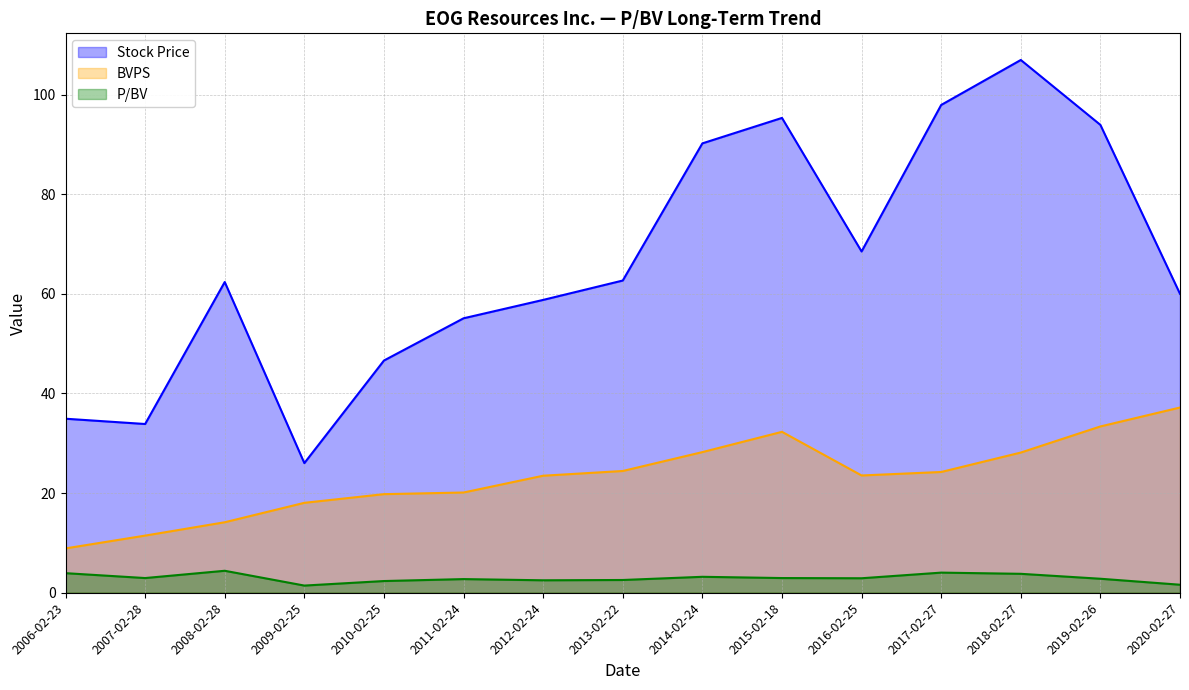

Reading right to left, list all the values displayed in this chart.

Stock Price: 2020-02-27=60.0	2019-02-26=93.9	2018-02-27=106.9	2017-02-27=97.9	2016-02-25=68.5	2015-02-18=95.3	2014-02-24=90.2	2013-02-22=62.7	2012-02-24=58.8	2011-02-24=55.1	2010-02-25=46.6	2009-02-25=26.0	2008-02-28=62.4	2007-02-28=33.9	2006-02-23=34.9
BVPS: 2020-02-27=37.2	2019-02-26=33.4	2018-02-27=28.1	2017-02-27=24.2	2016-02-25=23.5	2015-02-18=32.3	2014-02-24=28.2	2013-02-22=24.4	2012-02-24=23.5	2011-02-24=20.1	2010-02-25=19.8	2009-02-25=18.1	2008-02-28=14.2	2007-02-28=11.5	2006-02-23=8.9
P/BV: 2020-02-27=1.6	2019-02-26=2.8	2018-02-27=3.8	2017-02-27=4.0	2016-02-25=2.9	2015-02-18=3.0	2014-02-24=3.2	2013-02-22=2.6	2012-02-24=2.5	2011-02-24=2.7	2010-02-25=2.4	2009-02-25=1.4	2008-02-28=4.4	2007-02-28=3.0	2006-02-23=3.9